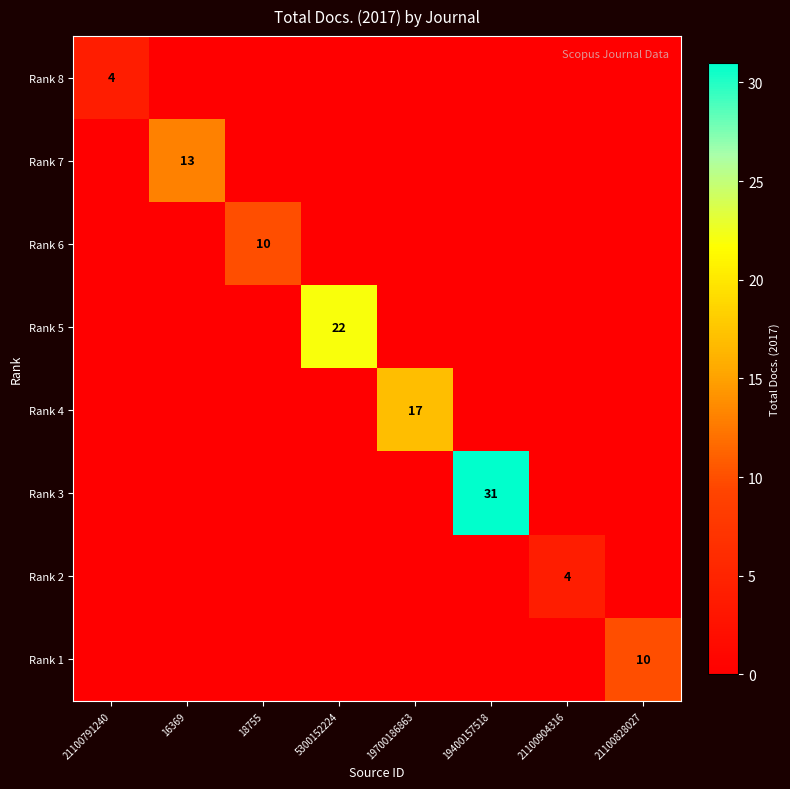

Is it true that Rank 5 equals 22 at 5300152224?

True